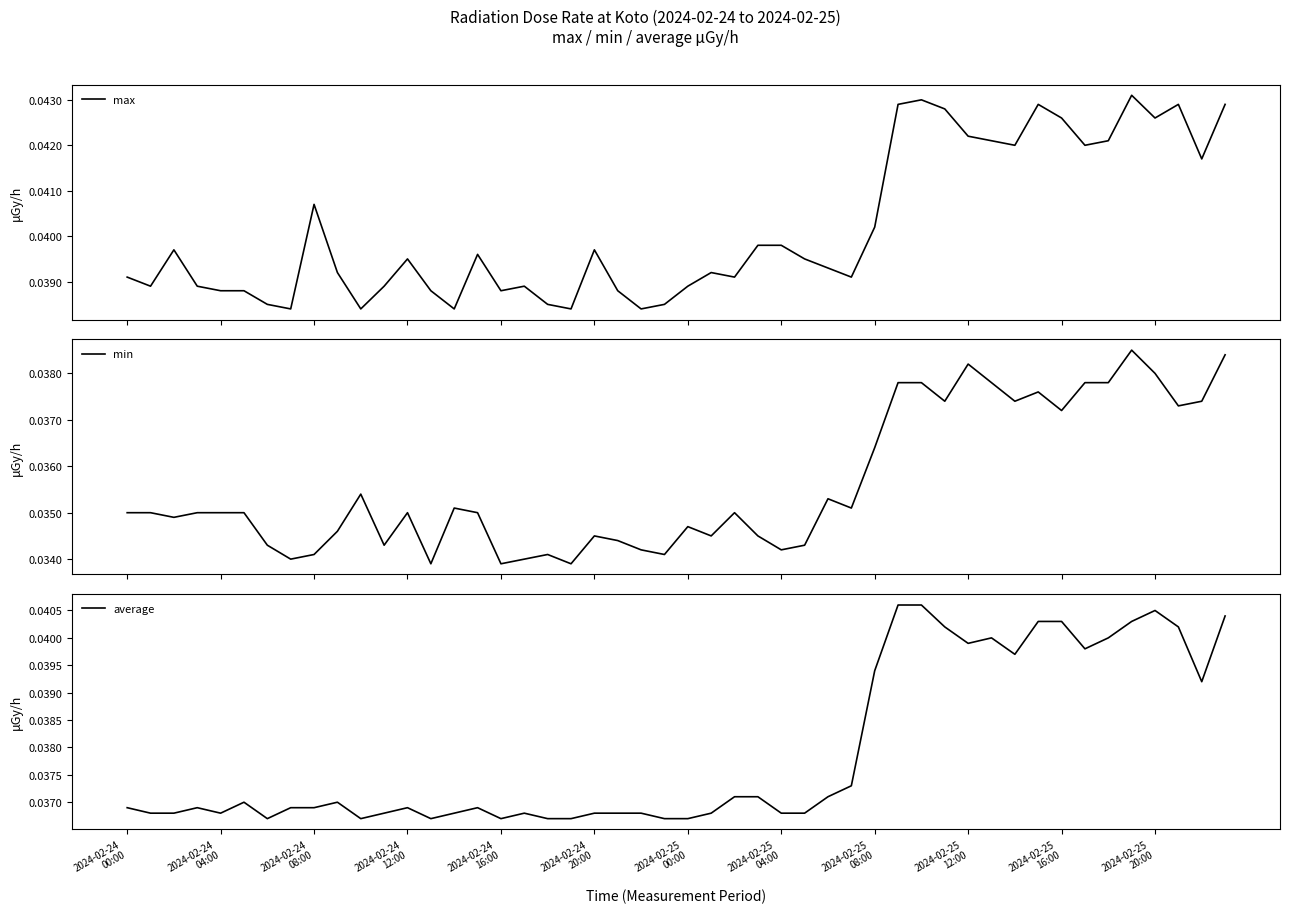

Does the chart have visible grid lines?

No